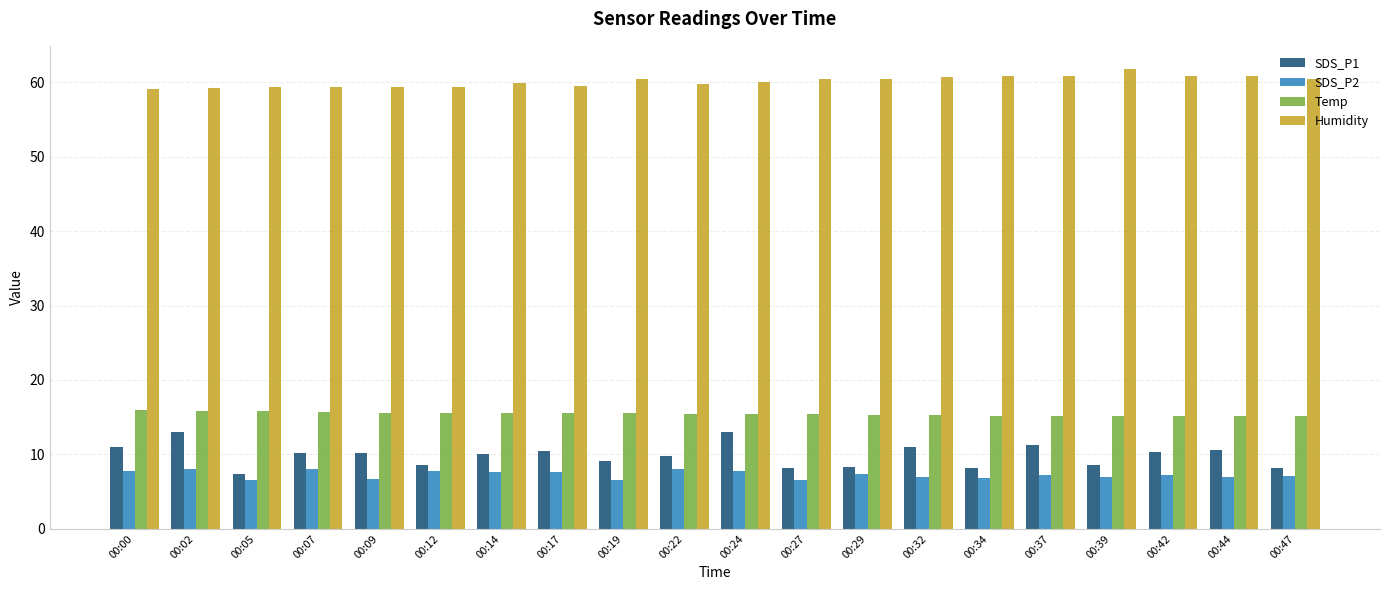

The value of SDS_P1 at 00:44 is 10.6. True or false?

True